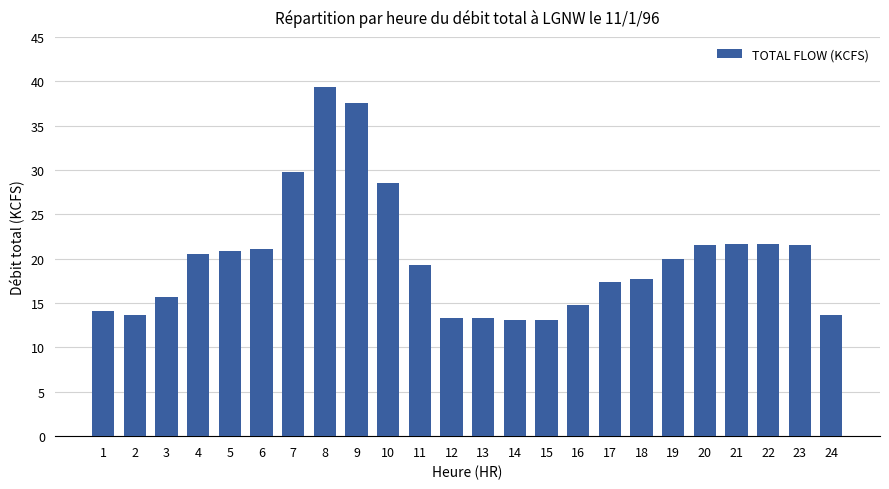

The chart shows a value of 53.3 at 7. True or false?

False